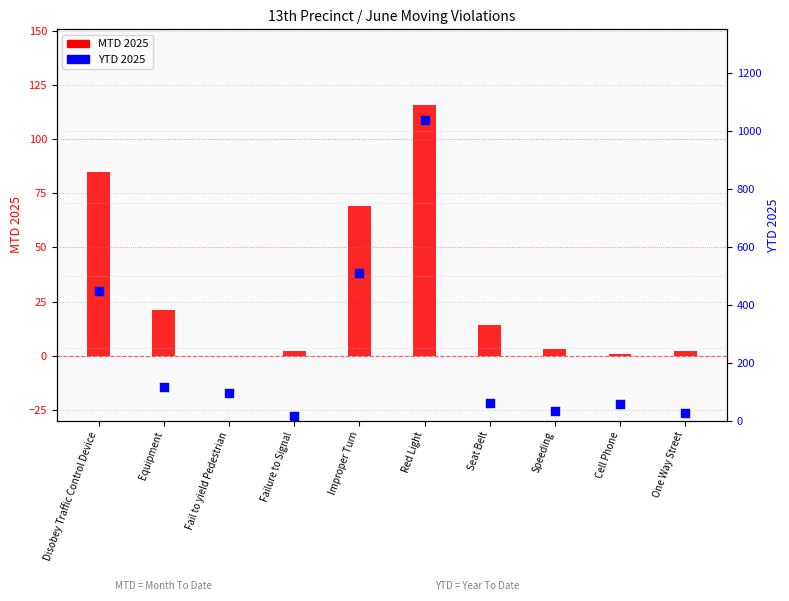

Which series reaches the minimum Y coordinate?

MTD 2025